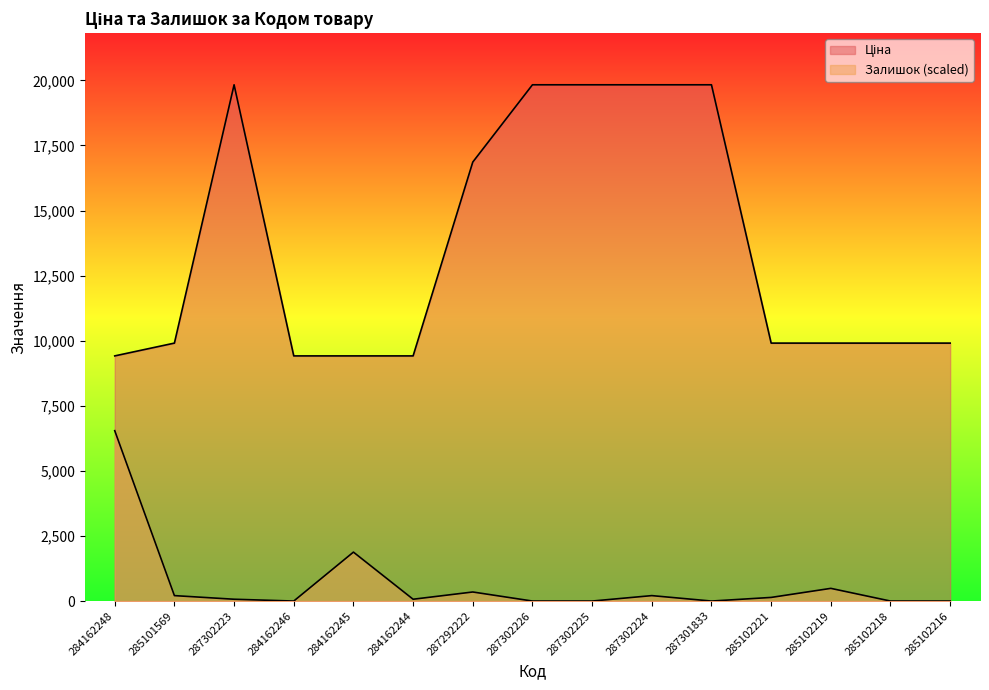

At which label does Ціна first exceed 9908?

285101569